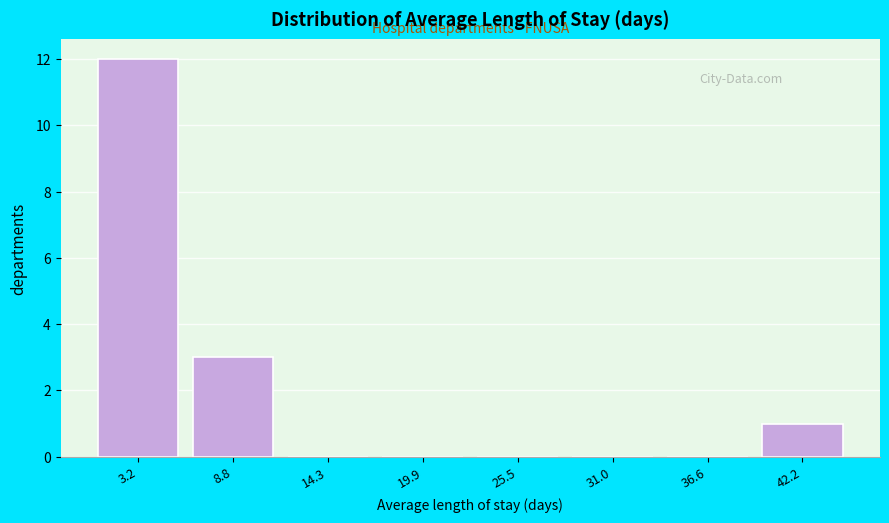

Reading right to left, list all the values displayed in this chart.

42.2=1	36.6=0	31.0=0	25.5=0	19.9=0	14.3=0	8.8=3	3.2=12